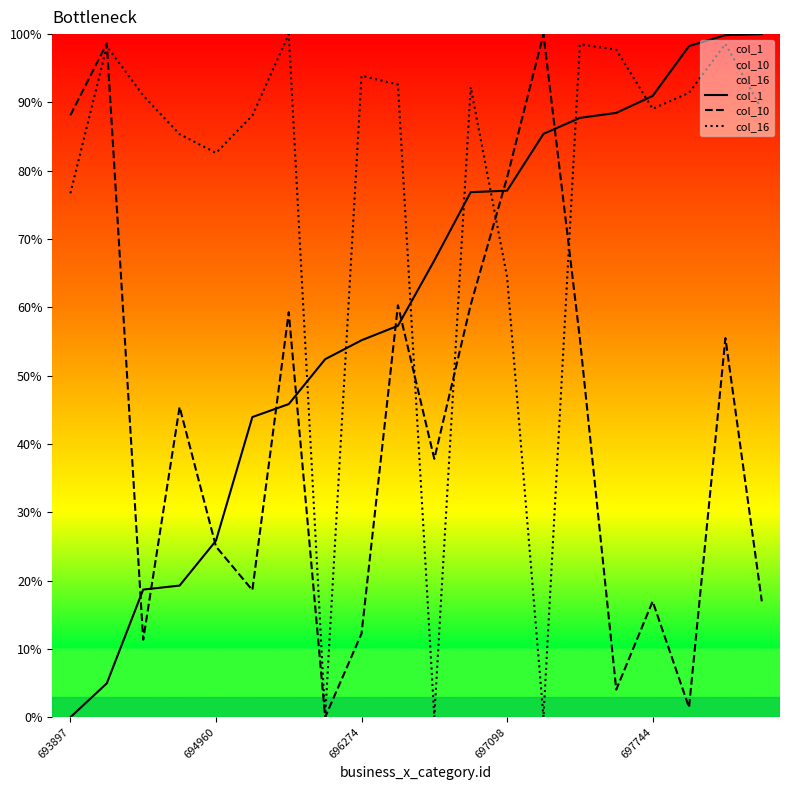

What is the difference between the maximum and minimum values in the col_16 series?

100.0